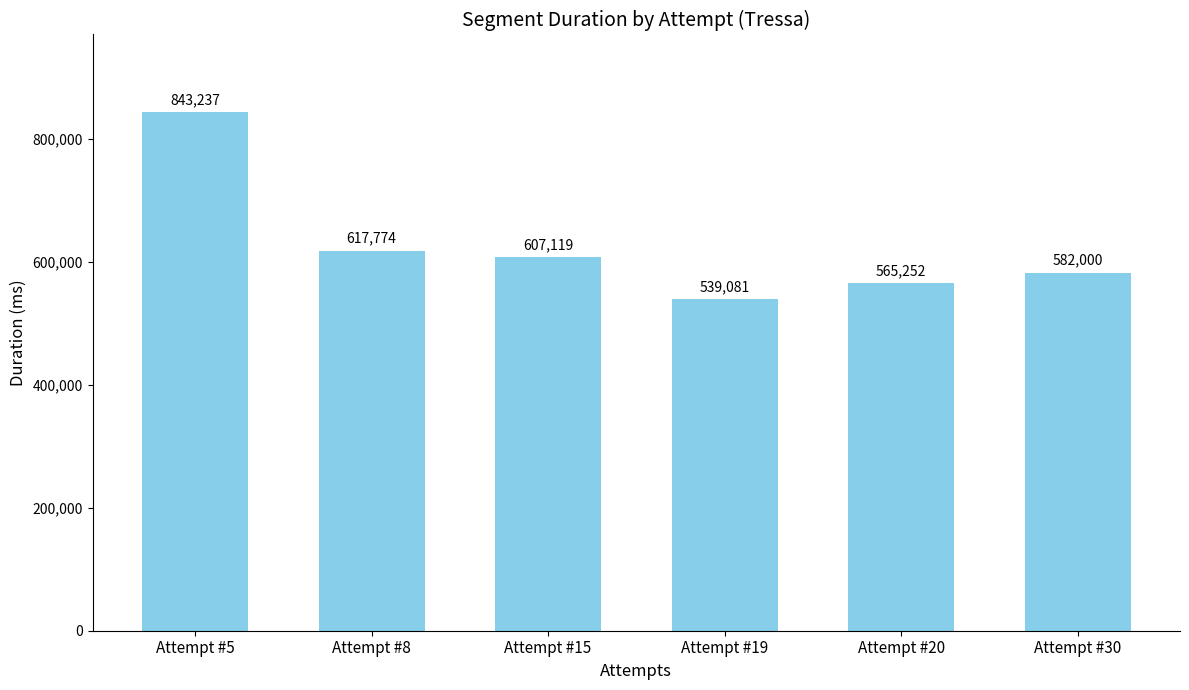

How many data points are less than 607119?

3